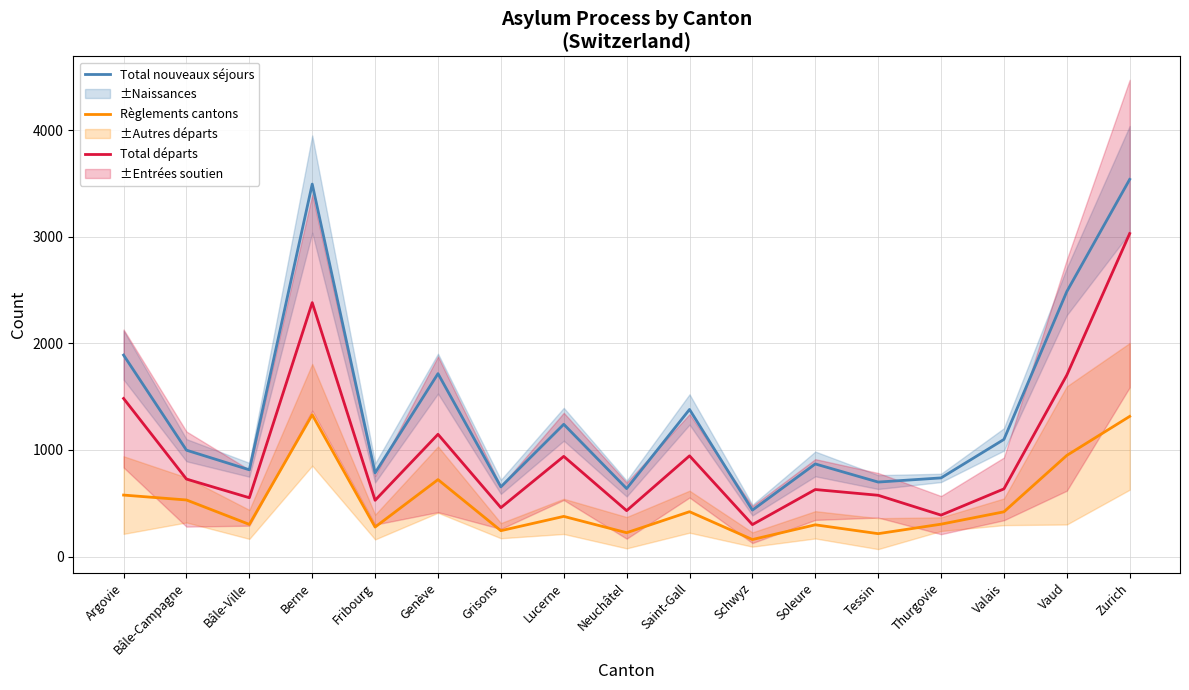

True or false: Total départs and Total nouveaux séjours intersect in this chart.

False